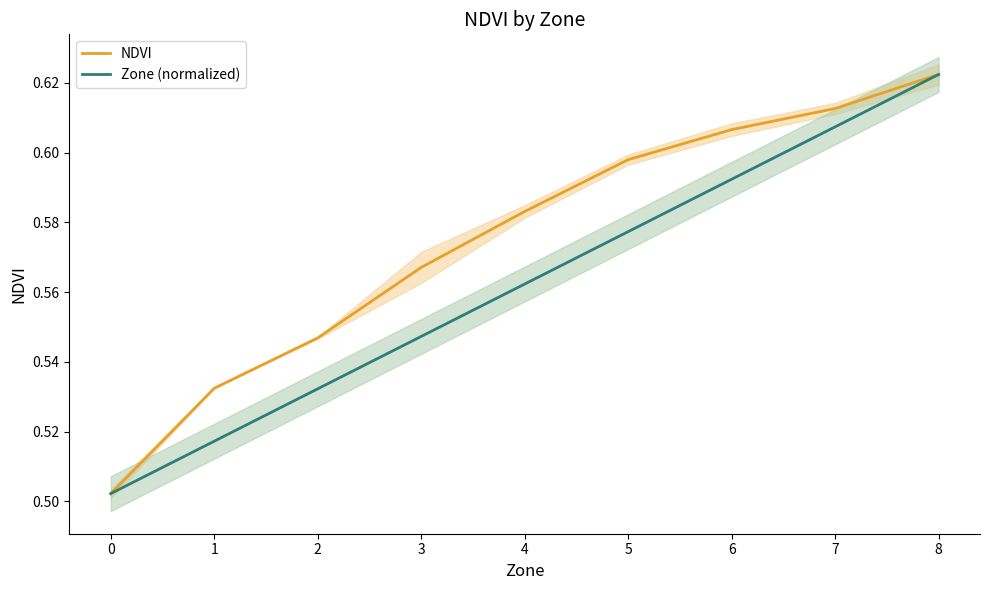

What is the average value of the NDVI series?

0.6